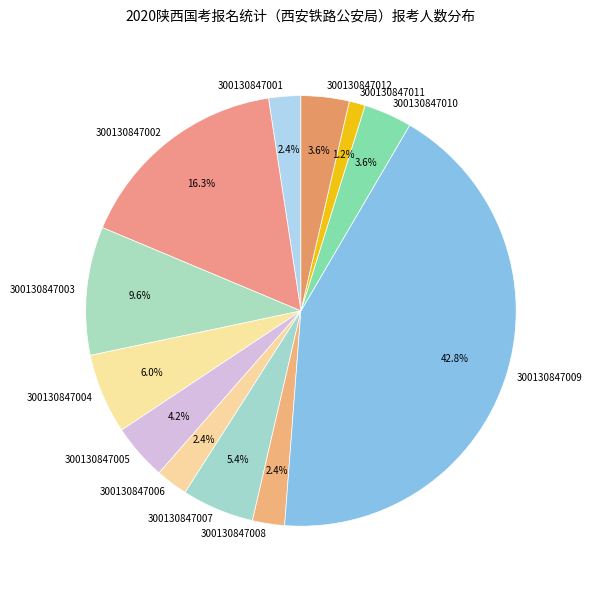

What percentage is NOT represented by 300130847003?

90.4%